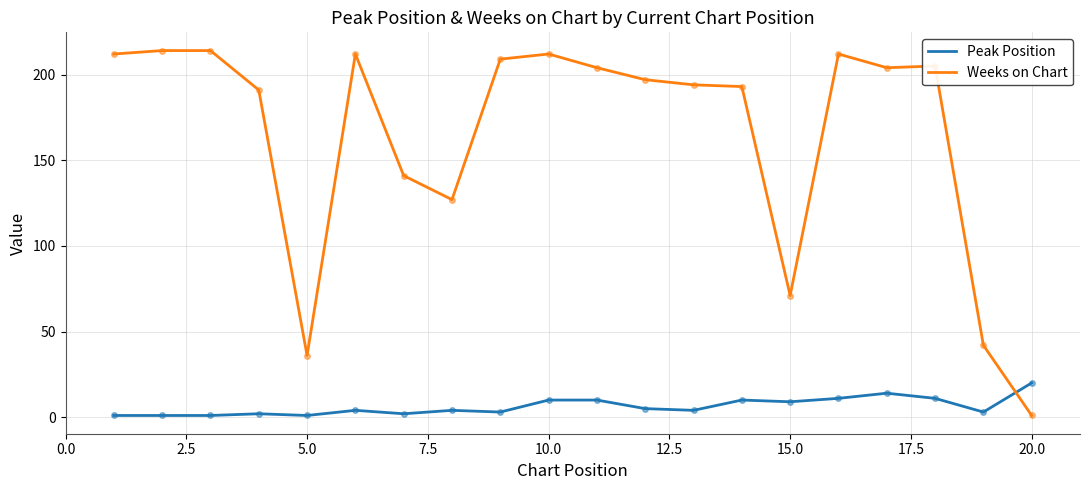

List the series in order of their peak value, lowest first.

Peak Position, Weeks on Chart